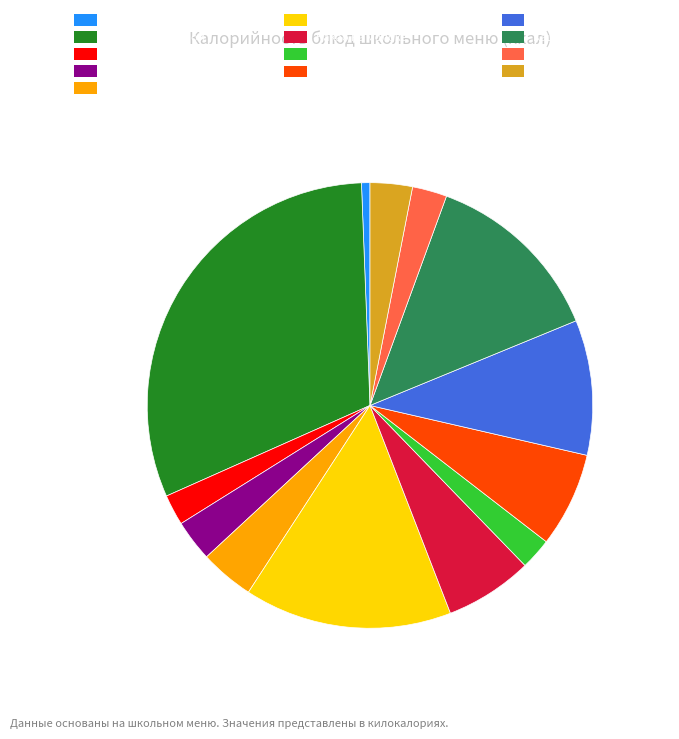

Does Подгарнировка из овощей represent more than half of the total?

No